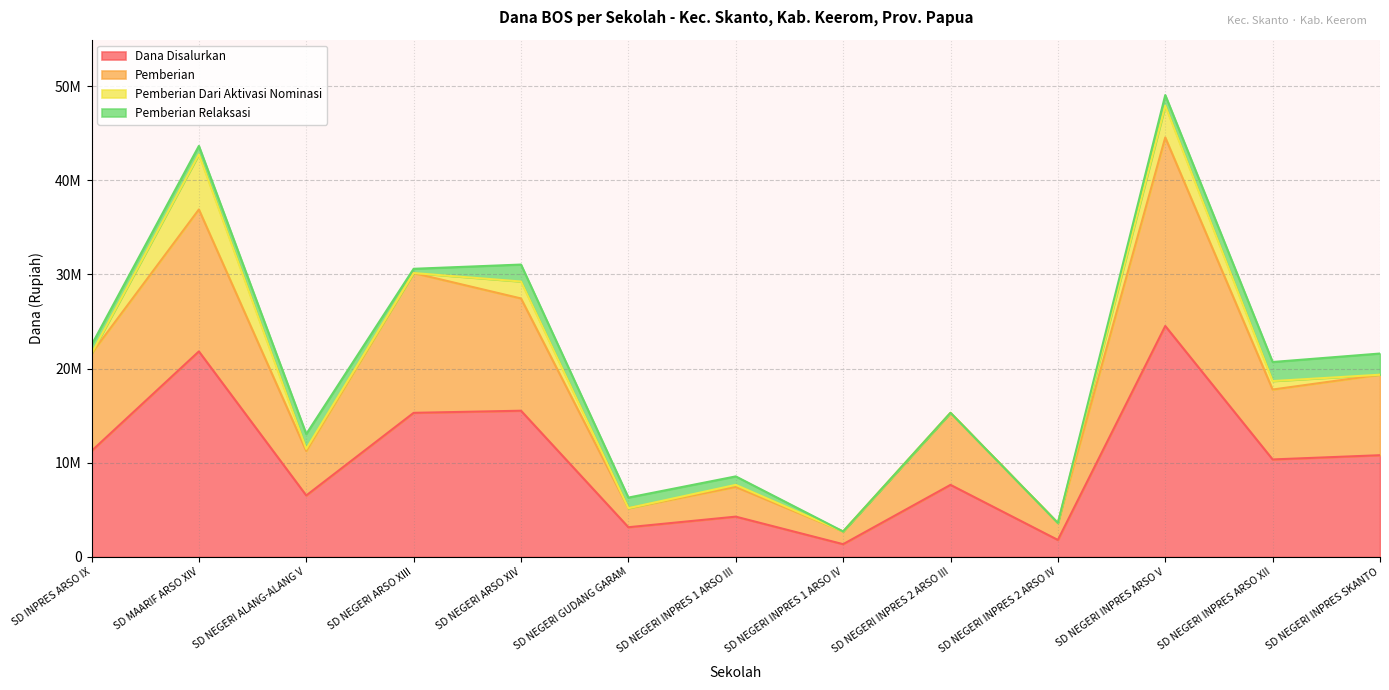

How many interior local peaks does the Dana Disalurkan series have?

5